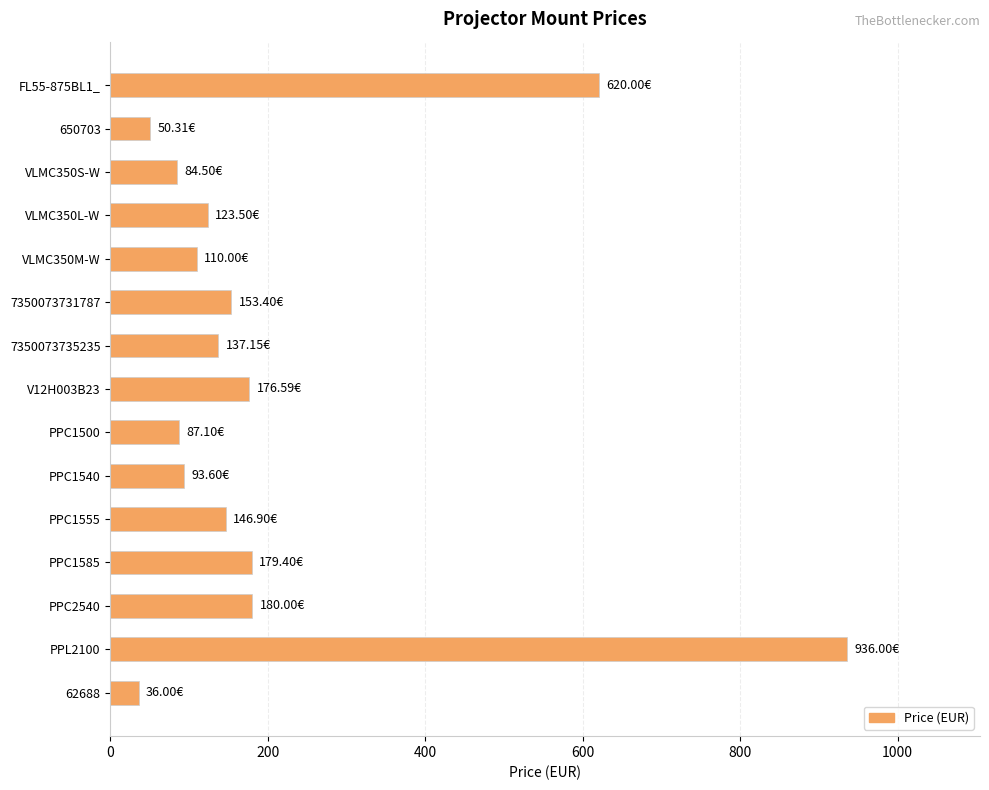

What is the average value?

207.6